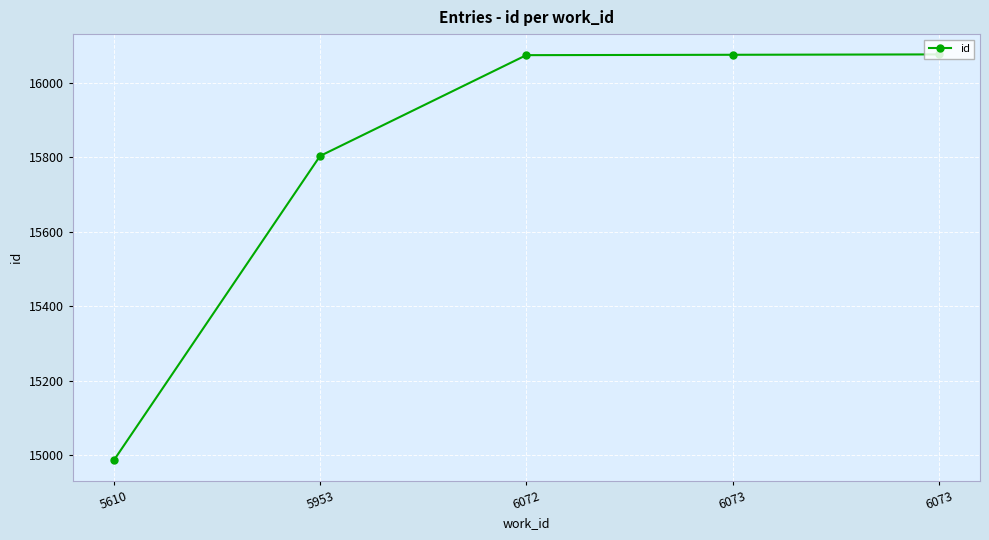

List the labels in order of value, largest first.

6073, 6073, 6072, 5953, 5610